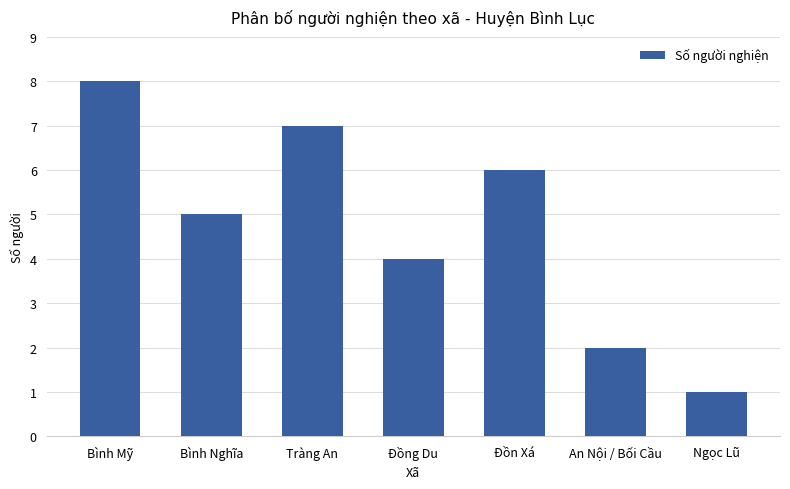

How many categories are shown in the chart?

7